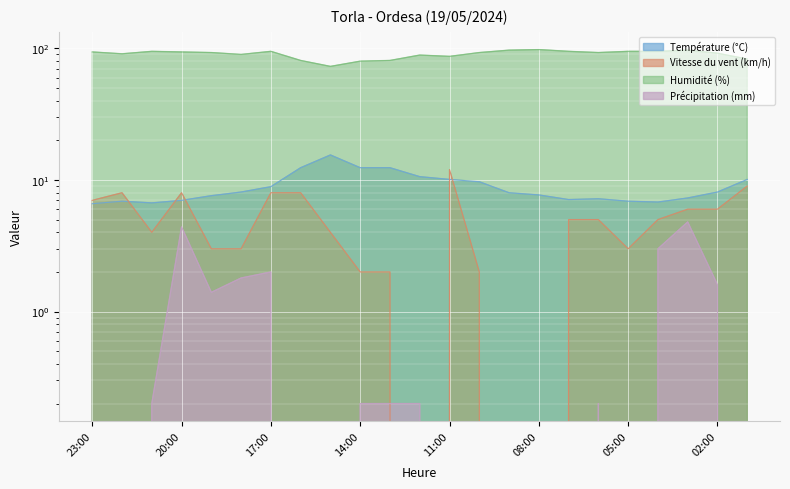

At how many categories does at least one series exceed 91?

14